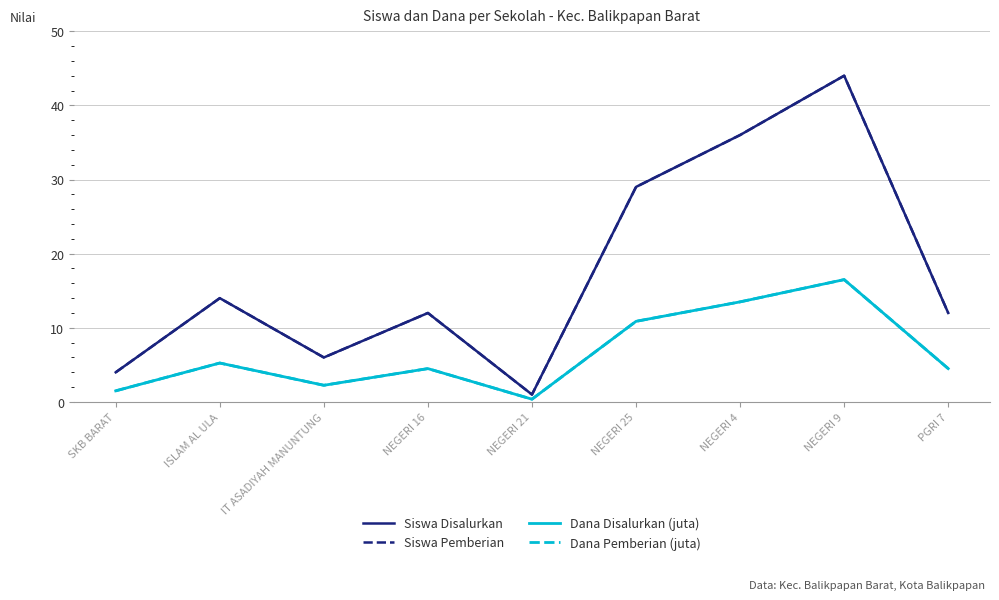

True or false: Dana Disalurkan (juta) has more than 0 points higher than both neighbors.

True